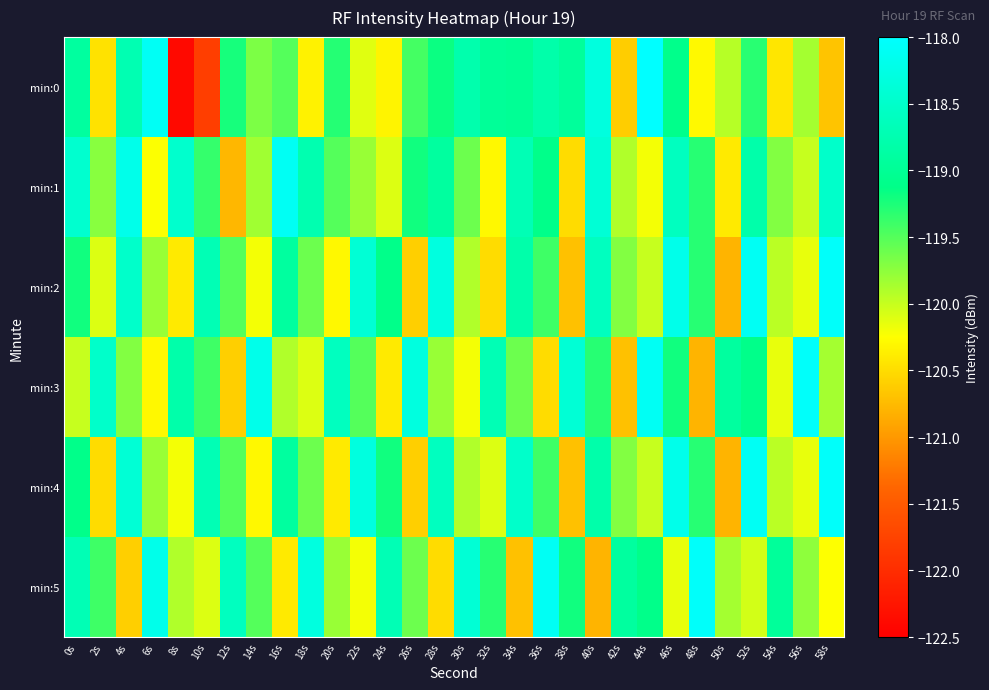

Count the number of categories in the chart.

30